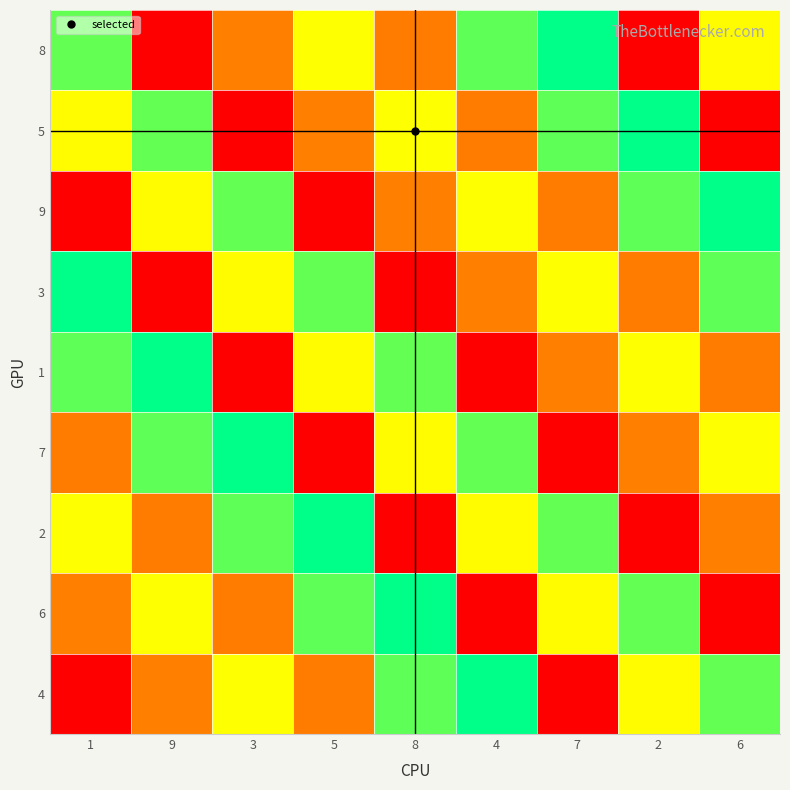

What is the difference between the highest and lowest values at 4?

8